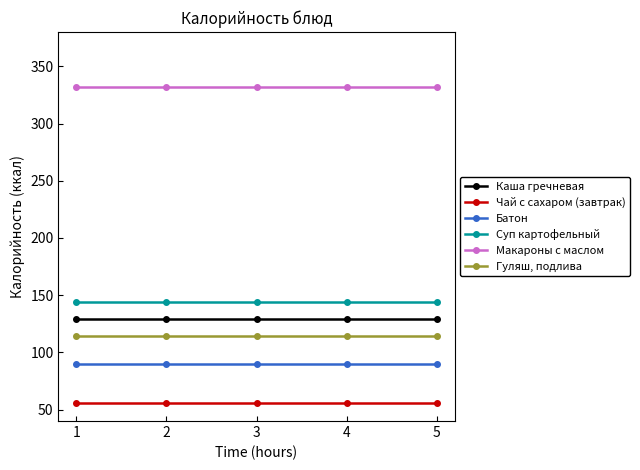

What is the maximum value shown in the chart?

332